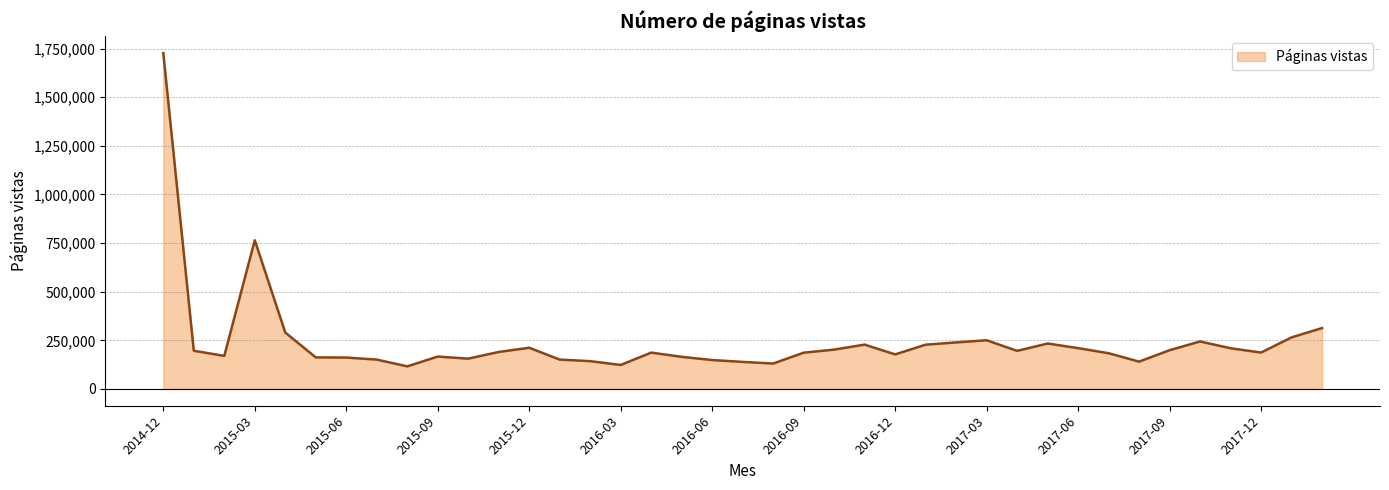

What is the greatest value displayed?

1727001